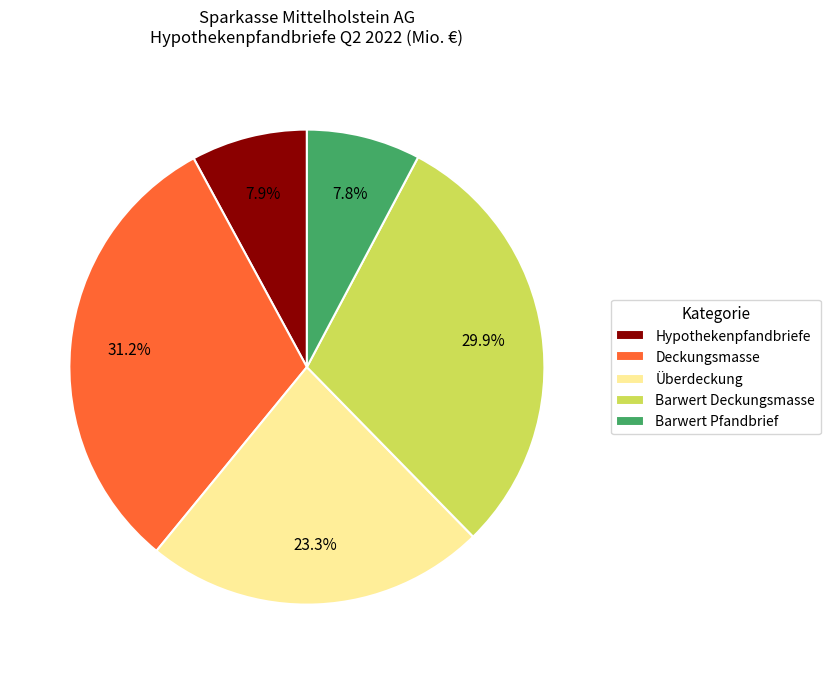

Is there a majority slice in this chart?

No